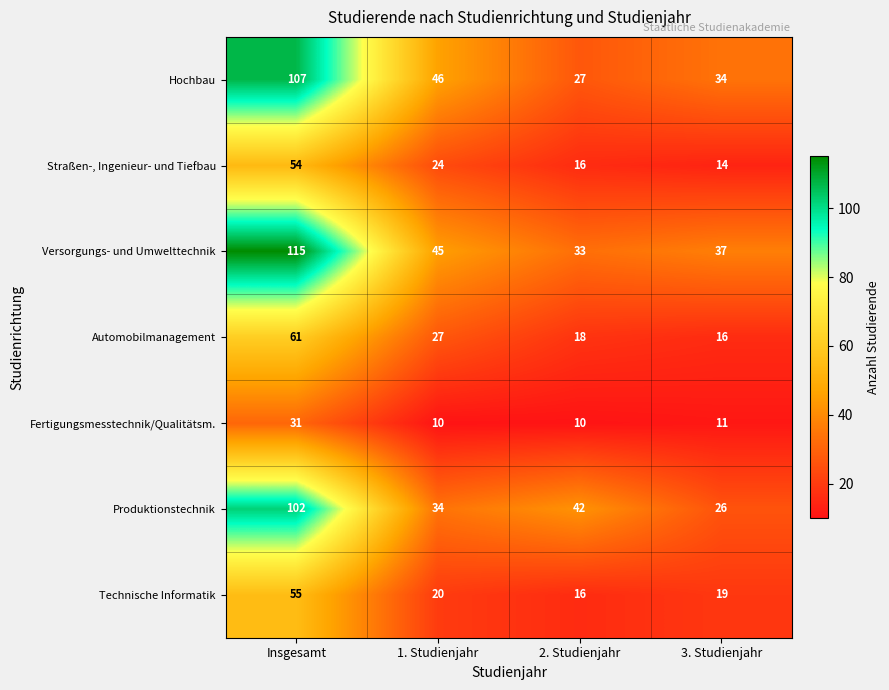

Rank the series by their maximum value, from lowest to highest.

Fertigungsmesstechnik/Qualitätsm., Straßen-, Ingenieur- und Tiefbau, Technische Informatik, Automobilmanagement, Produktionstechnik, Hochbau, Versorgungs- und Umwelttechnik